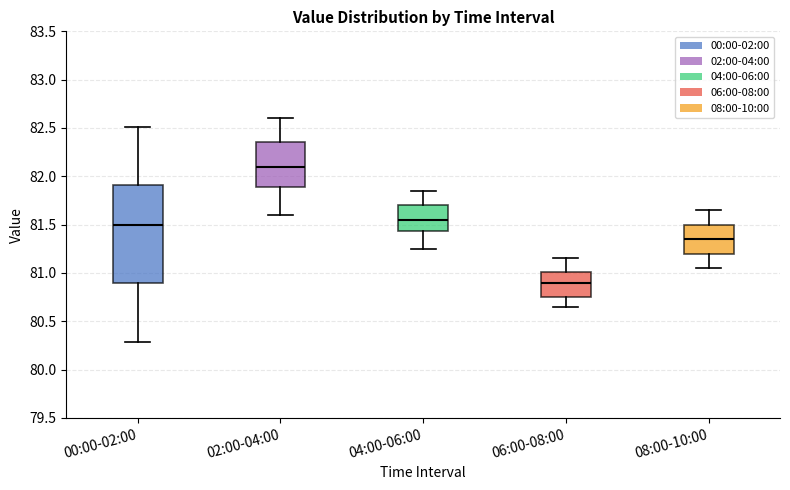

Where does the lower whisker of the box for 02:00-04:00 end on the y-axis? The values are not printed on the chart, so give them approximately, as read against the axis.

81.60